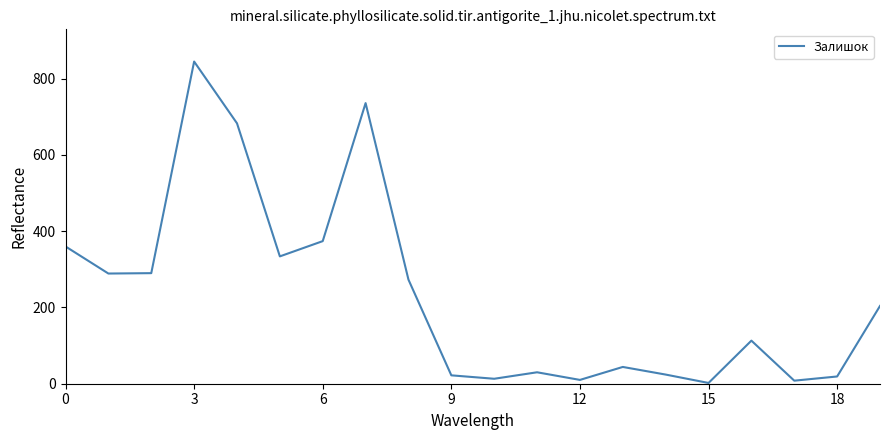

What is the maximum value shown in the chart?

845